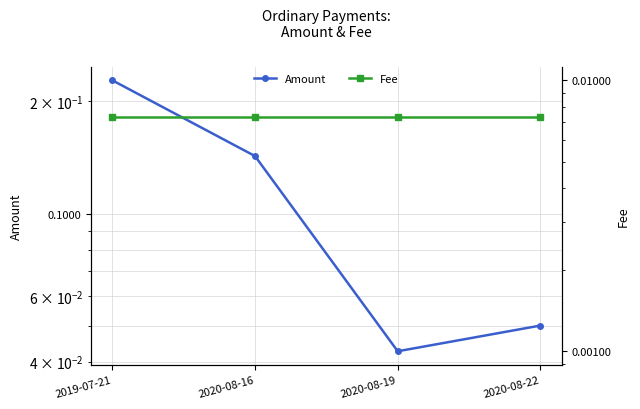

True or false: Fee has more than 0 points higher than both neighbors.

False